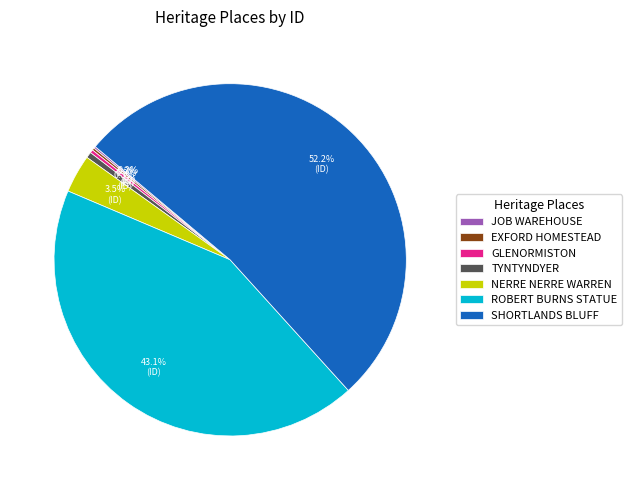

Between ROBERT BURNS STATUE and NERRE NERRE WARREN, which is larger?

ROBERT BURNS STATUE